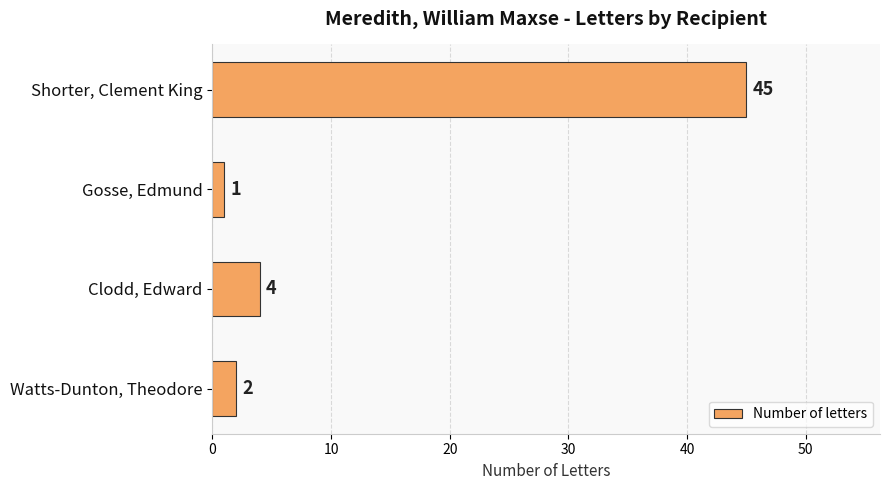

What is the change in value from Gosse, Edmund to Watts-Dunton, Theodore?

+1